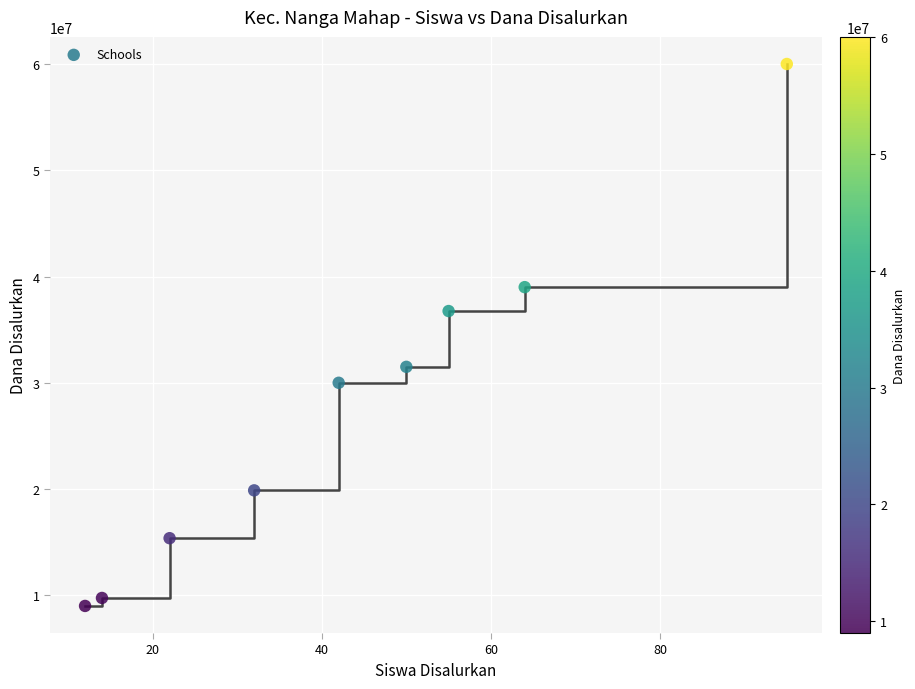

What Y value in the scatter plot is closest to 34500000?

36750000